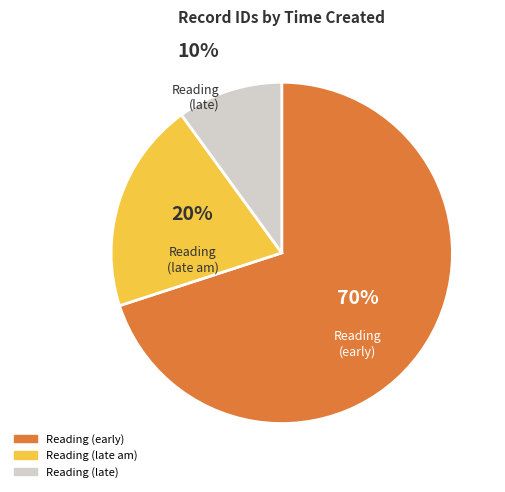

To the nearest percent, what is the difference between the largest and smallest slice percentages?

60%